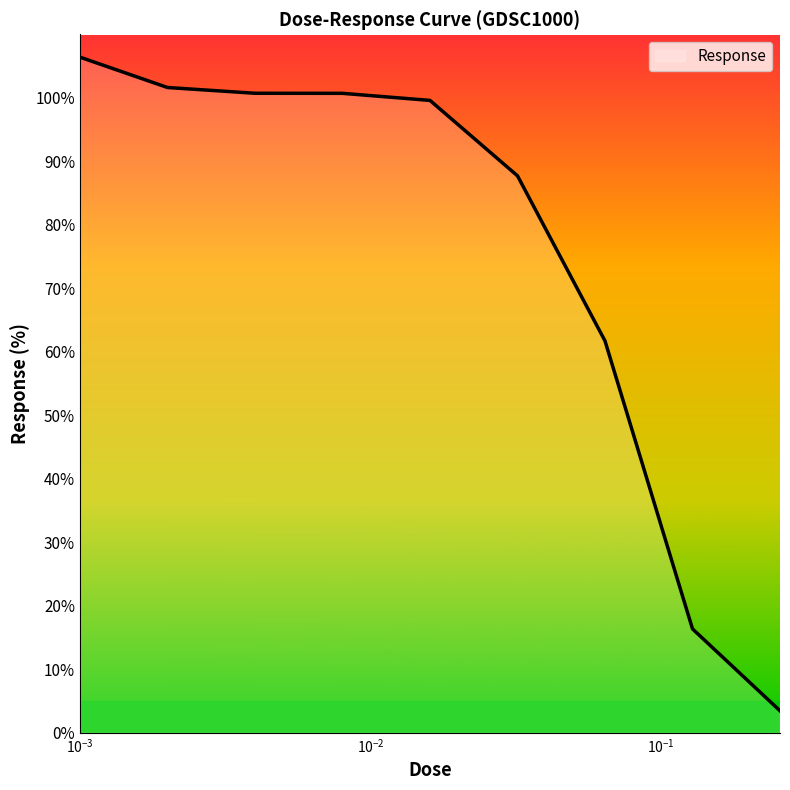

What is the maximum value shown in the chart?

106.4